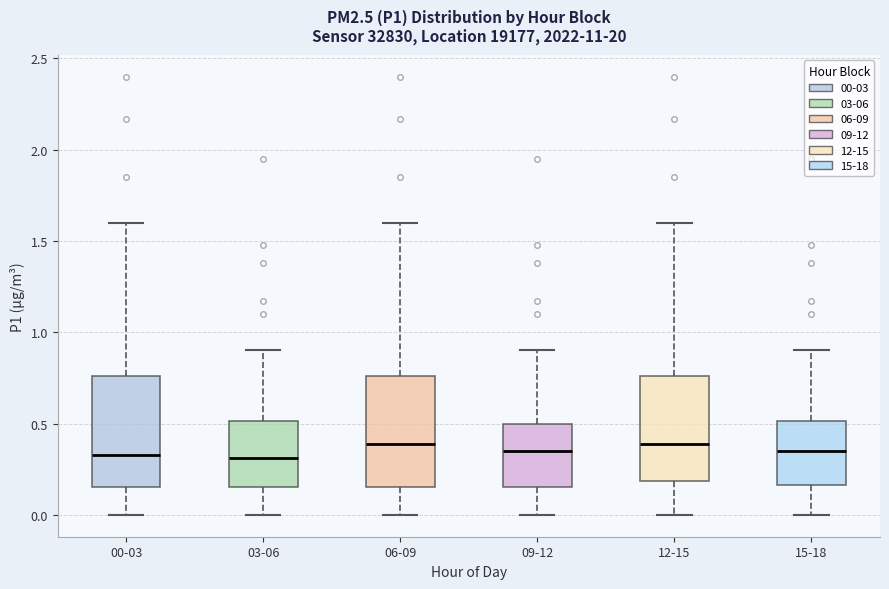

Reading left to right, read every box against the y-axis: the position of its median line, the range the box covers, and the ends of its whiskers. The values are not printed on the chart, so give them approximately, as read against the axis.

00-03: median 0.35, box 0.15 to 0.75, whiskers 0.00 to 1.60
03-06: median 0.30, box 0.15 to 0.50, whiskers 0.00 to 0.90
06-09: median 0.40, box 0.15 to 0.75, whiskers 0.00 to 1.60
09-12: median 0.35, box 0.15 to 0.50, whiskers 0.00 to 0.90
12-15: median 0.40, box 0.20 to 0.75, whiskers 0.00 to 1.60
15-18: median 0.35, box 0.15 to 0.50, whiskers 0.00 to 0.90